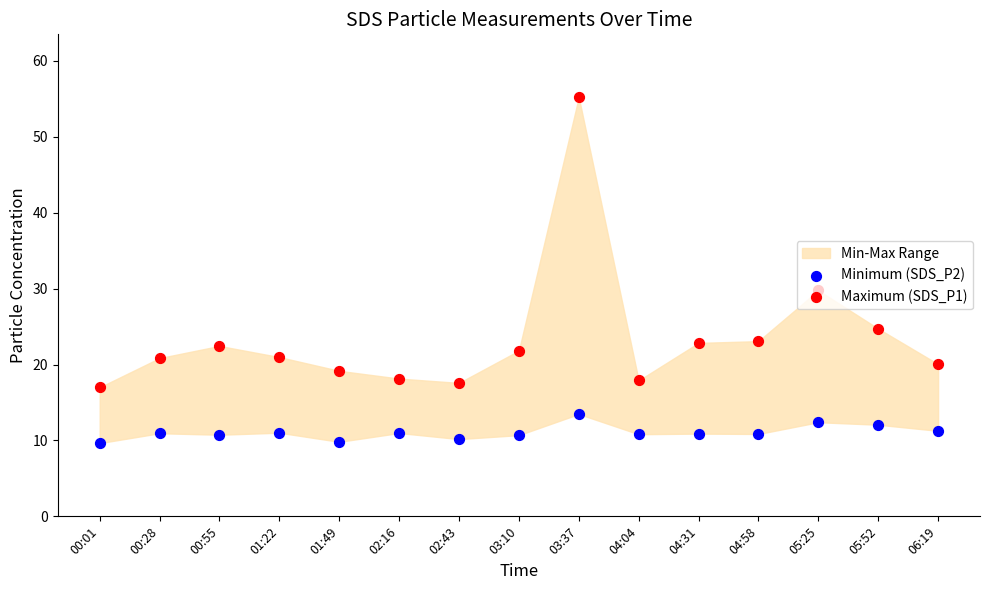

Which series has the largest total across all categories?

Maximum (SDS_P1)